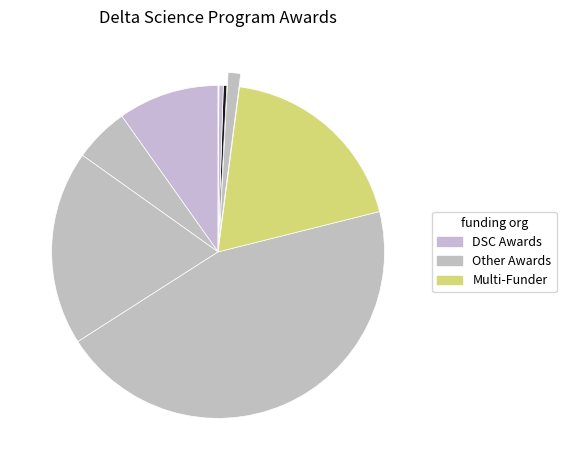

What is the largest slice in the pie chart?

53131